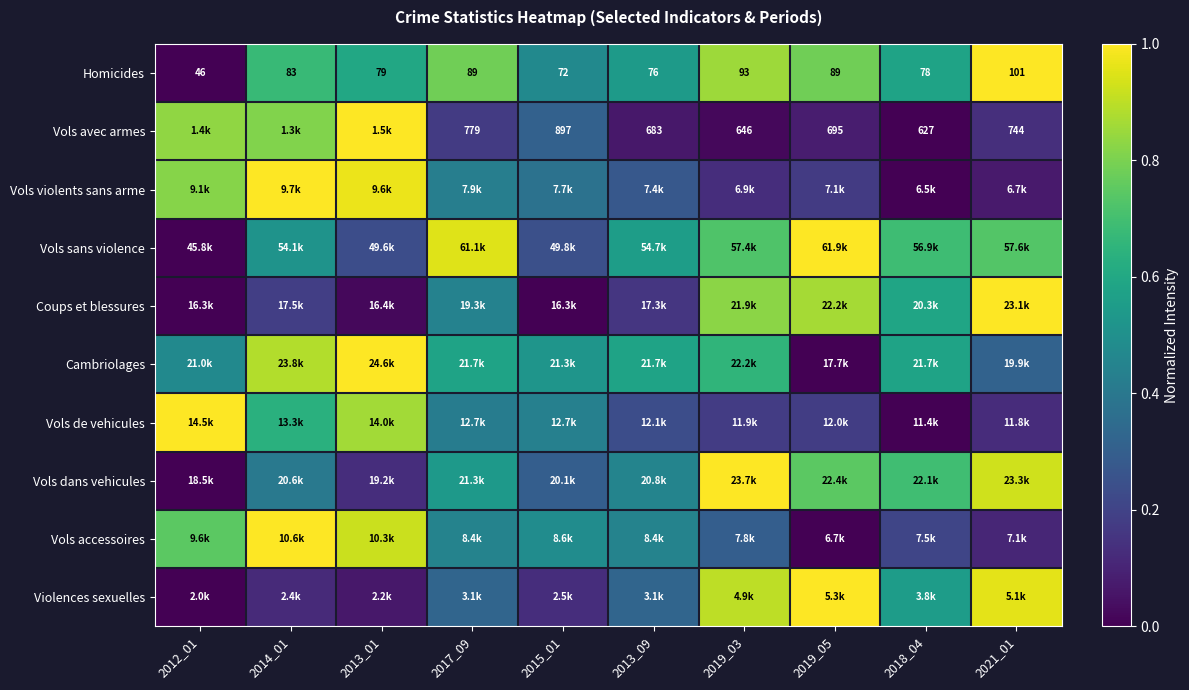

Is it true that Violences sexuelles equals 1.0 at 2019_05?

True